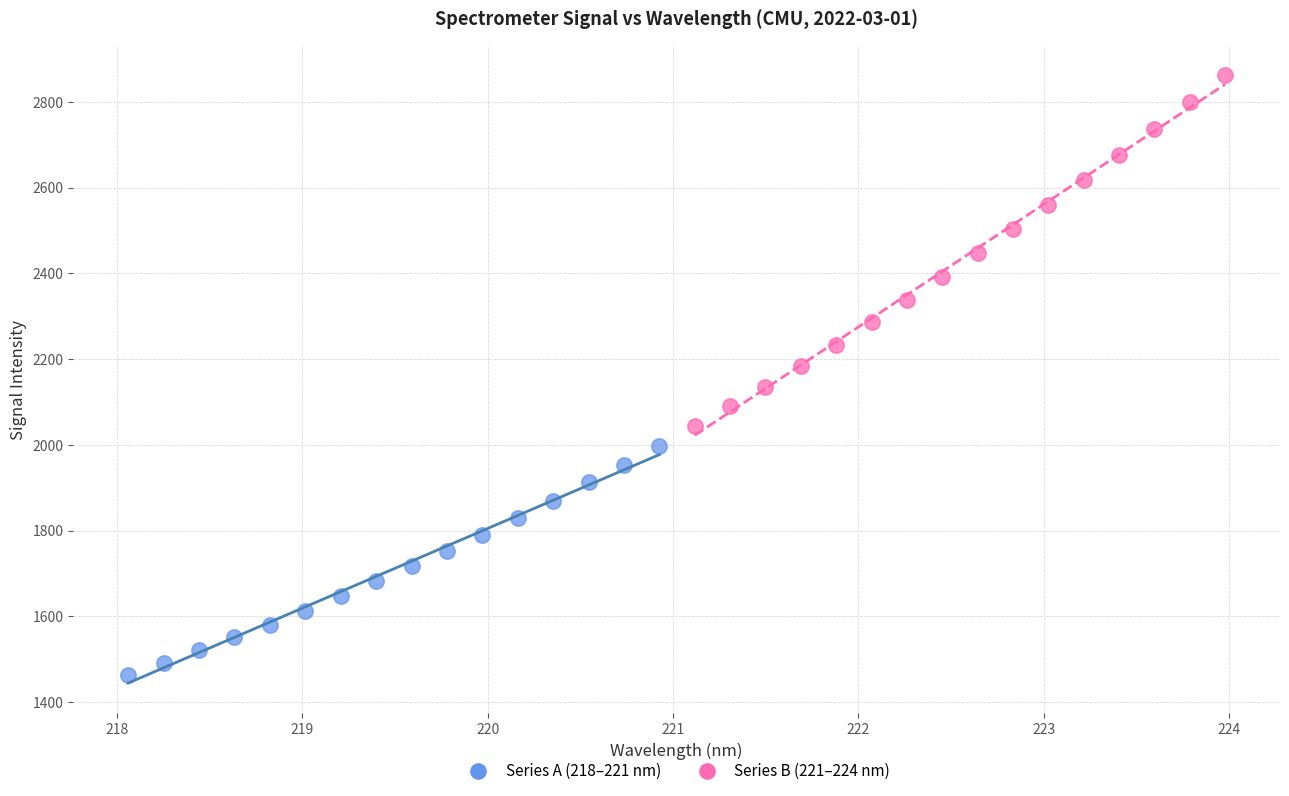

Which series has the largest Y range (max minus min)?

Series B (221–224 nm)